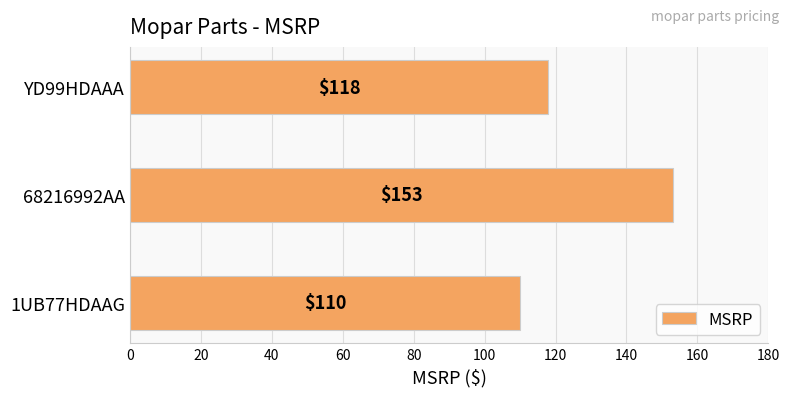

How many data points does each series have?

3